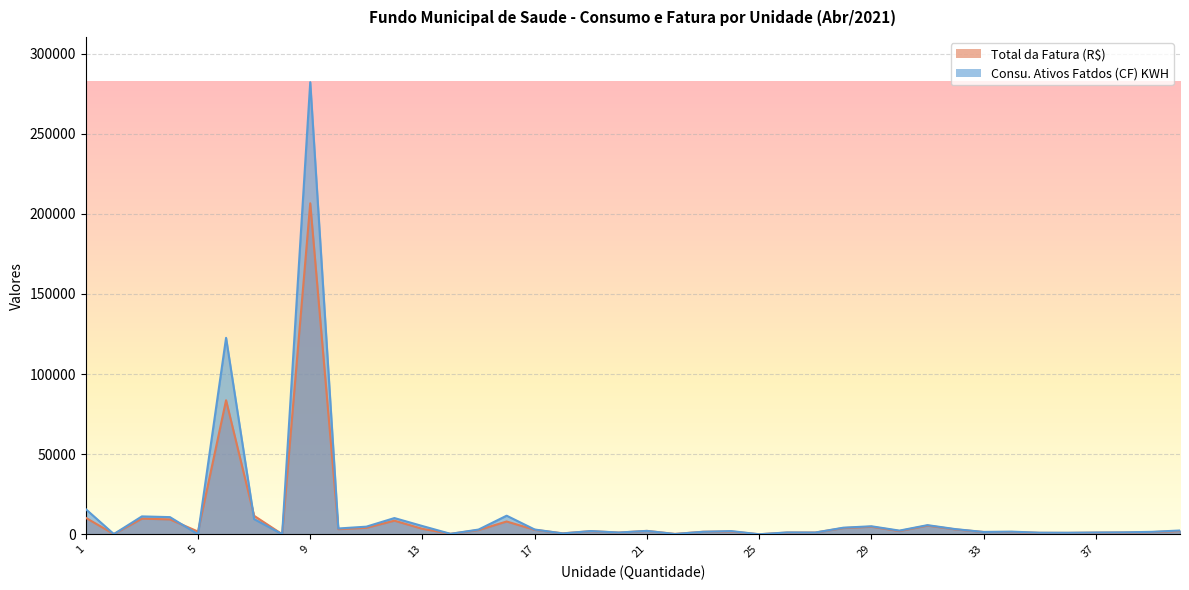

What is the spread (max minus min) of values at 31?

287.0